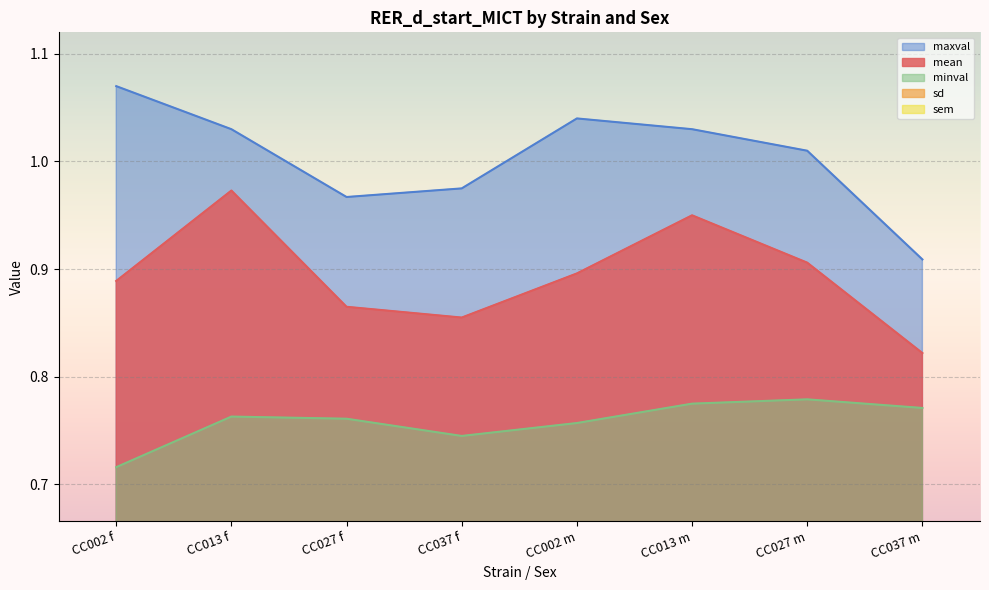

How many interior local peaks does the mean series have?

2